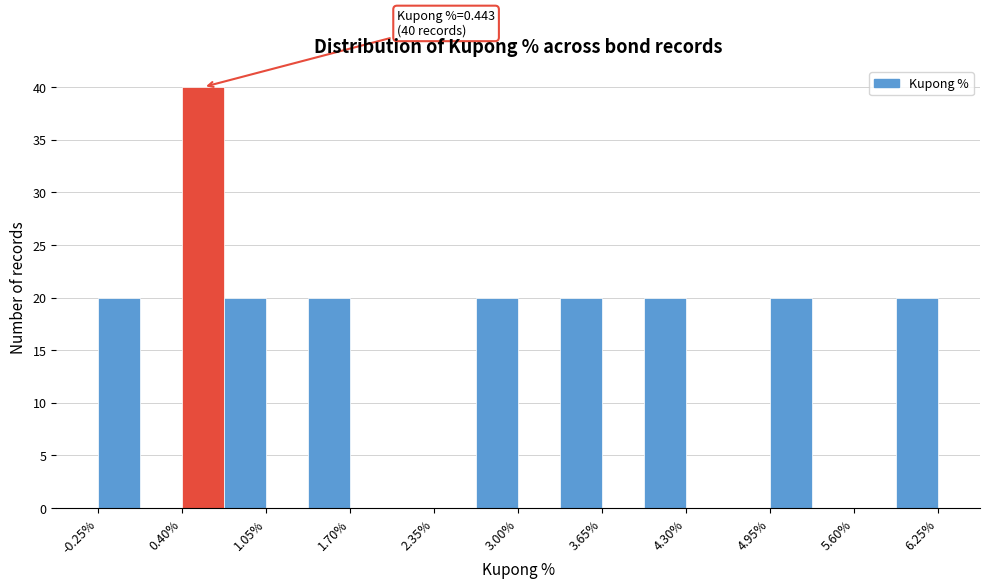

Around what value on the x-axis is the tallest bar? Give the approximate position of its centre, as read against the axis.

0.6